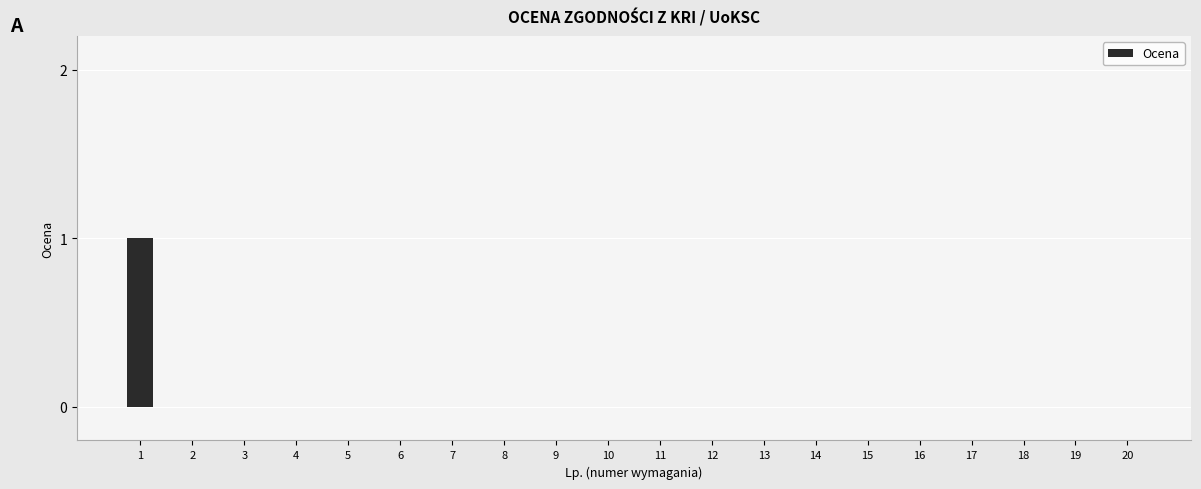

The chart shows a value of 0 at 15. True or false?

True